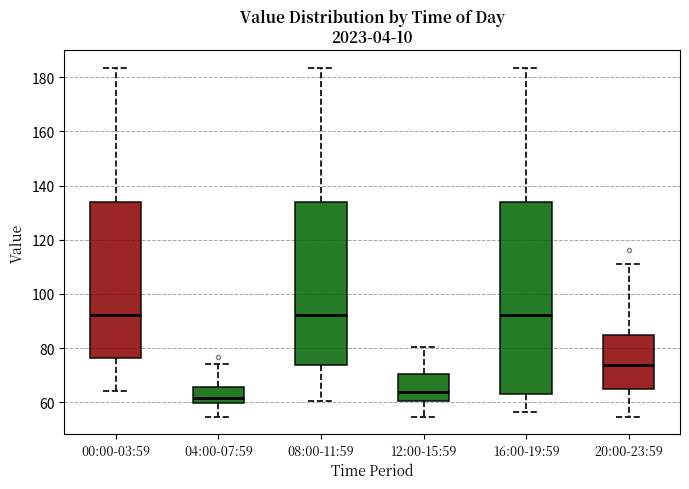

Which box is the tallest, from its lower edge to its upper edge?

16:00-19:59